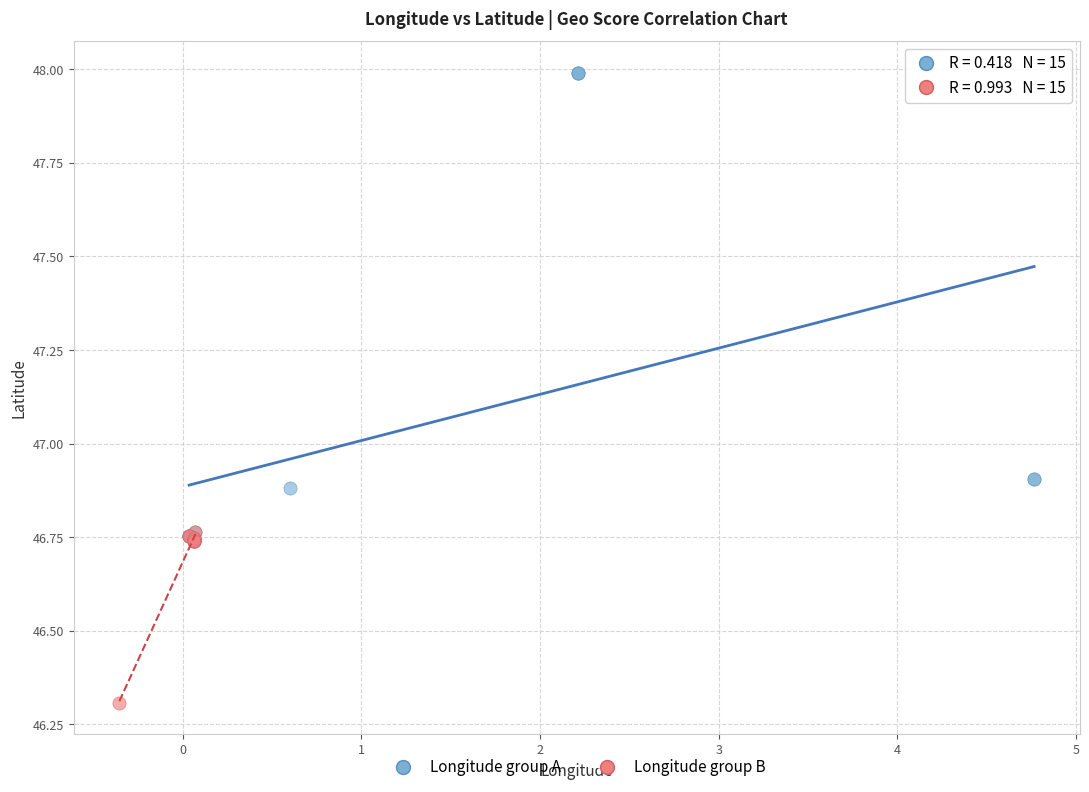

Which series reaches the minimum Y coordinate?

Longitude group B